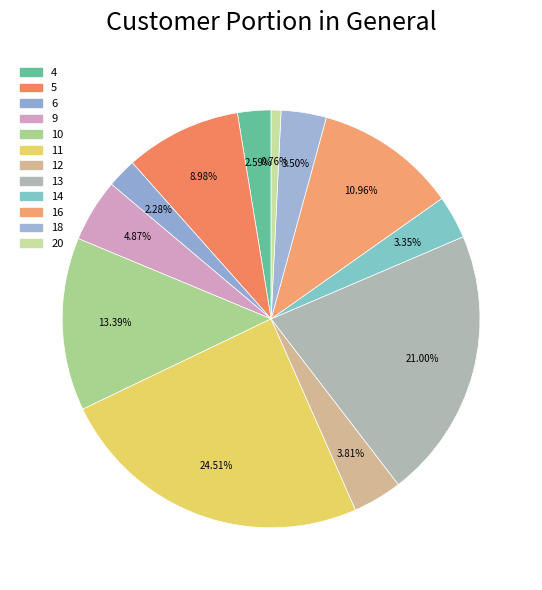

How many slices are in this pie chart?

12